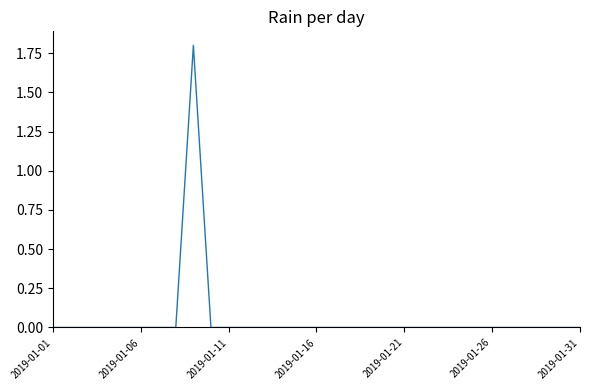

Reading left to right, list all the values displayed in this chart.

0.0	0.0	0.0	0.0	0.0	0.0	0.0	0.0	1.8	0.0	0.0	0.0	0.0	0.0	0.0	0.0	0.0	0.0	0.0	0.0	0.0	0.0	0.0	0.0	0.0	0.0	0.0	0.0	0.0	0.0	0.0